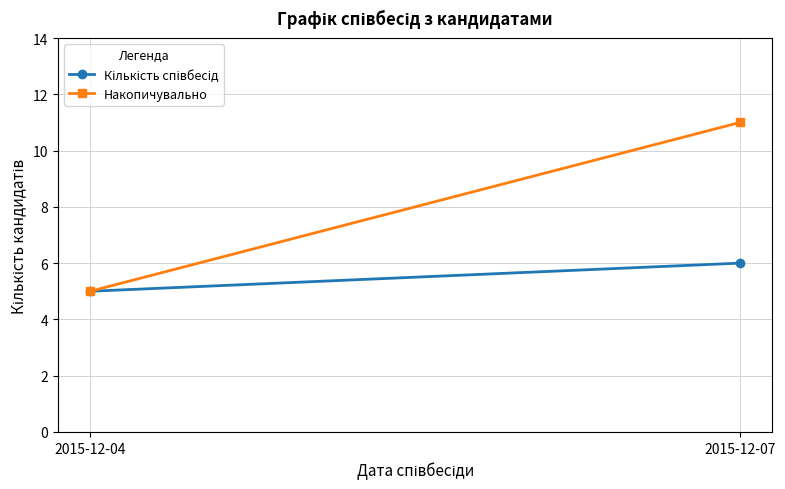

How many lines are shown in the chart?

2